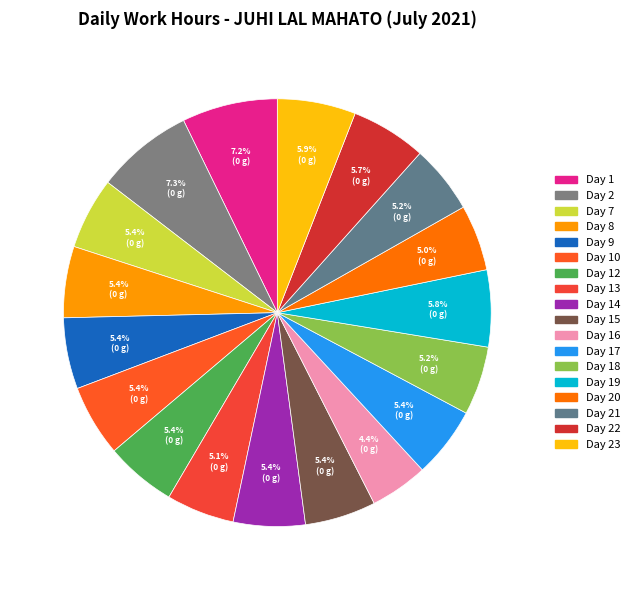

Count the number of slices in the pie.

18